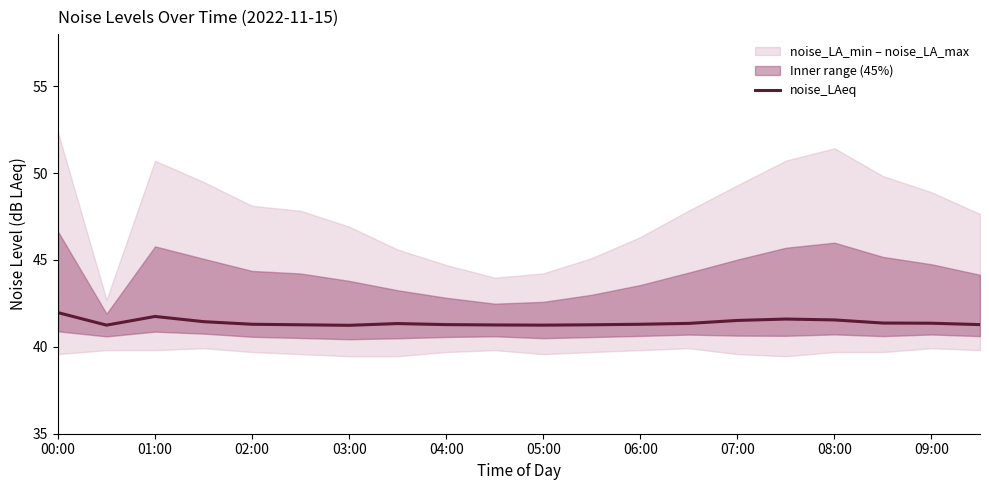

True or false: noise_LAeq has a value of 57.7 at 07:00.

False